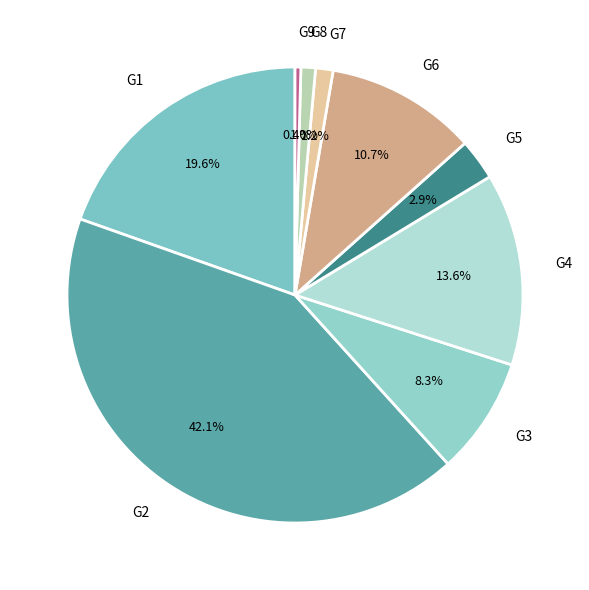

Which has a higher value, G2 or G5?

G2